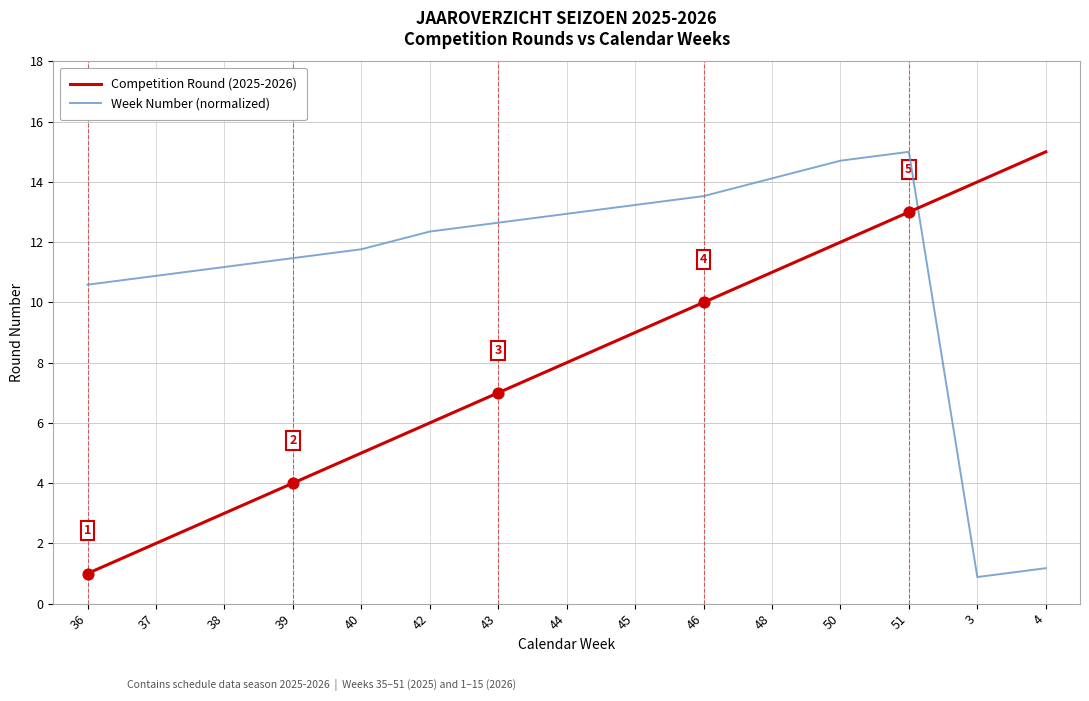

At which category is the sum across all series the highest?

51